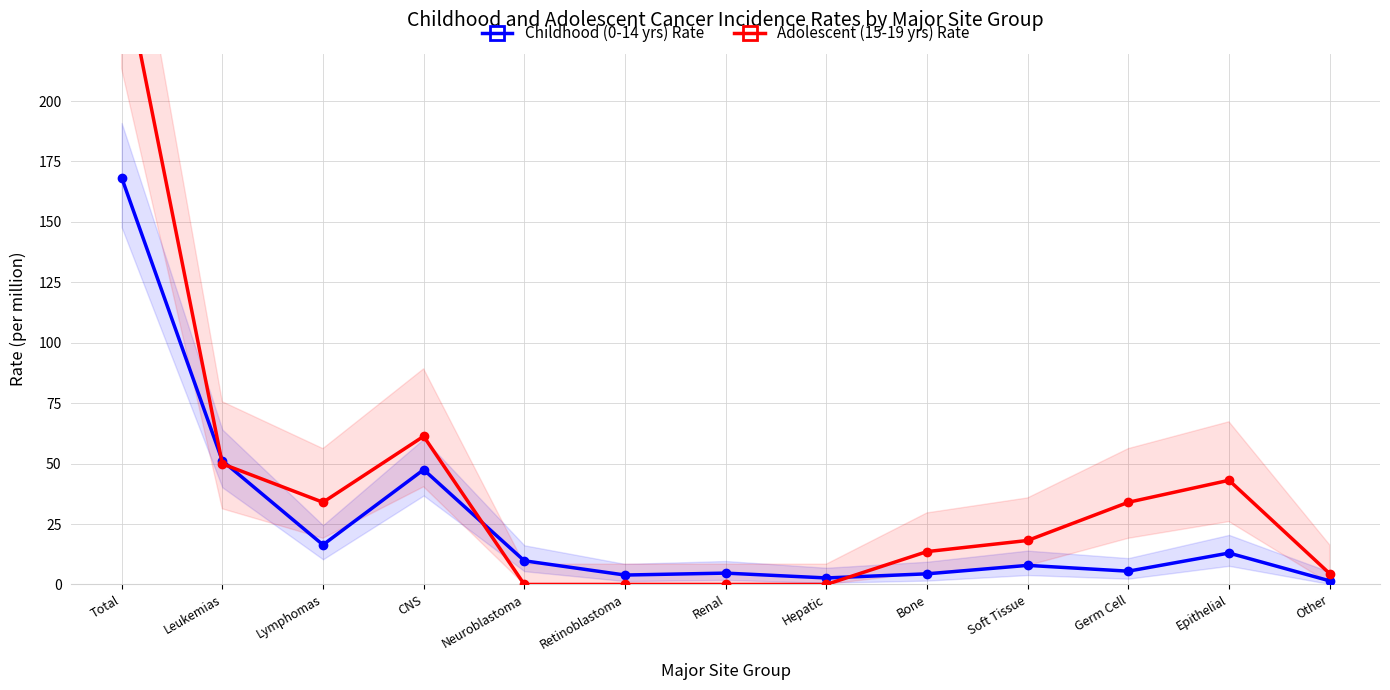

Between Retinoblastoma and Renal, which is larger?

Renal